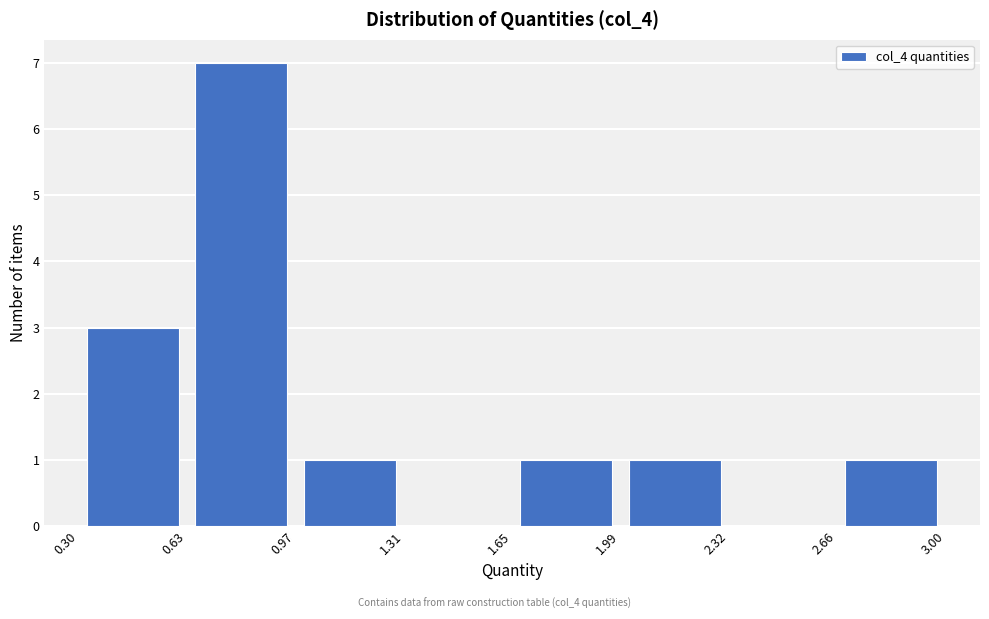

Over which range of the x-axis is the bar tallest?

0.63 to 0.97